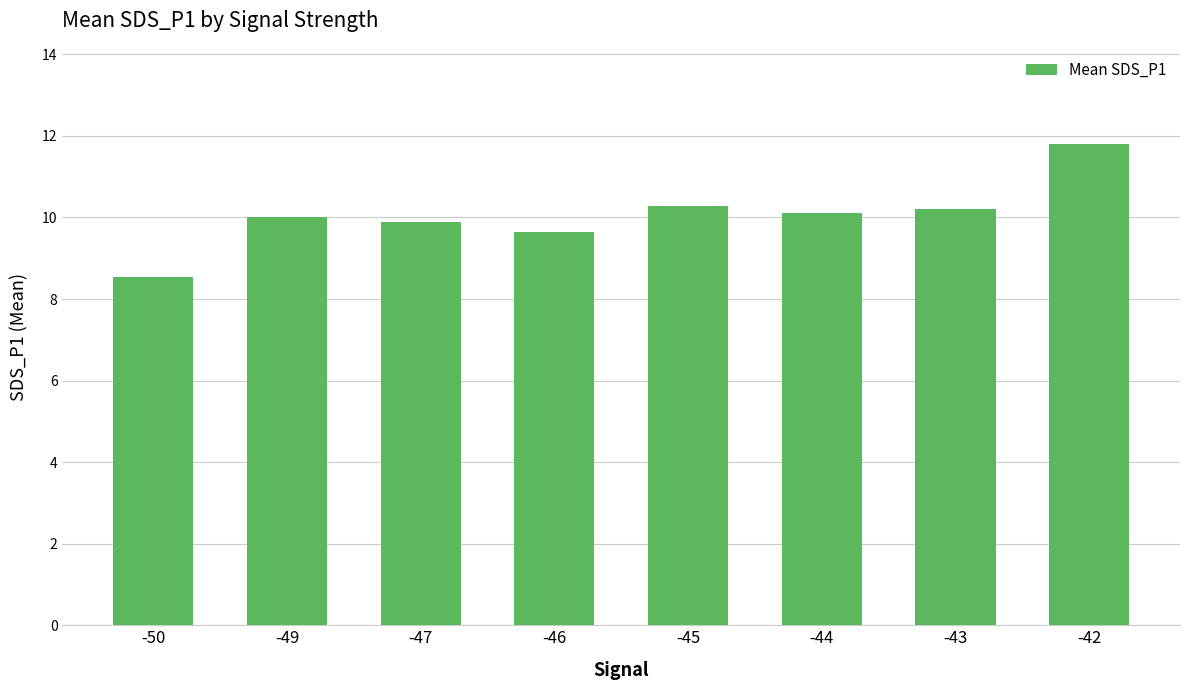

The chart shows a value of 10.0 at -49. True or false?

True